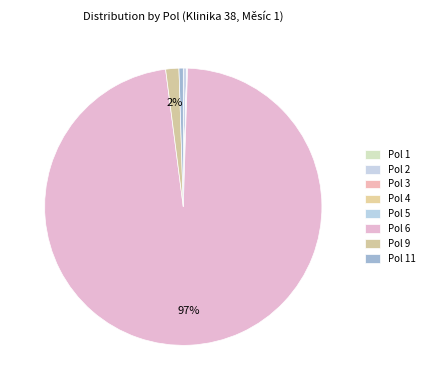

Does Pol 6 represent more than half of the total?

Yes